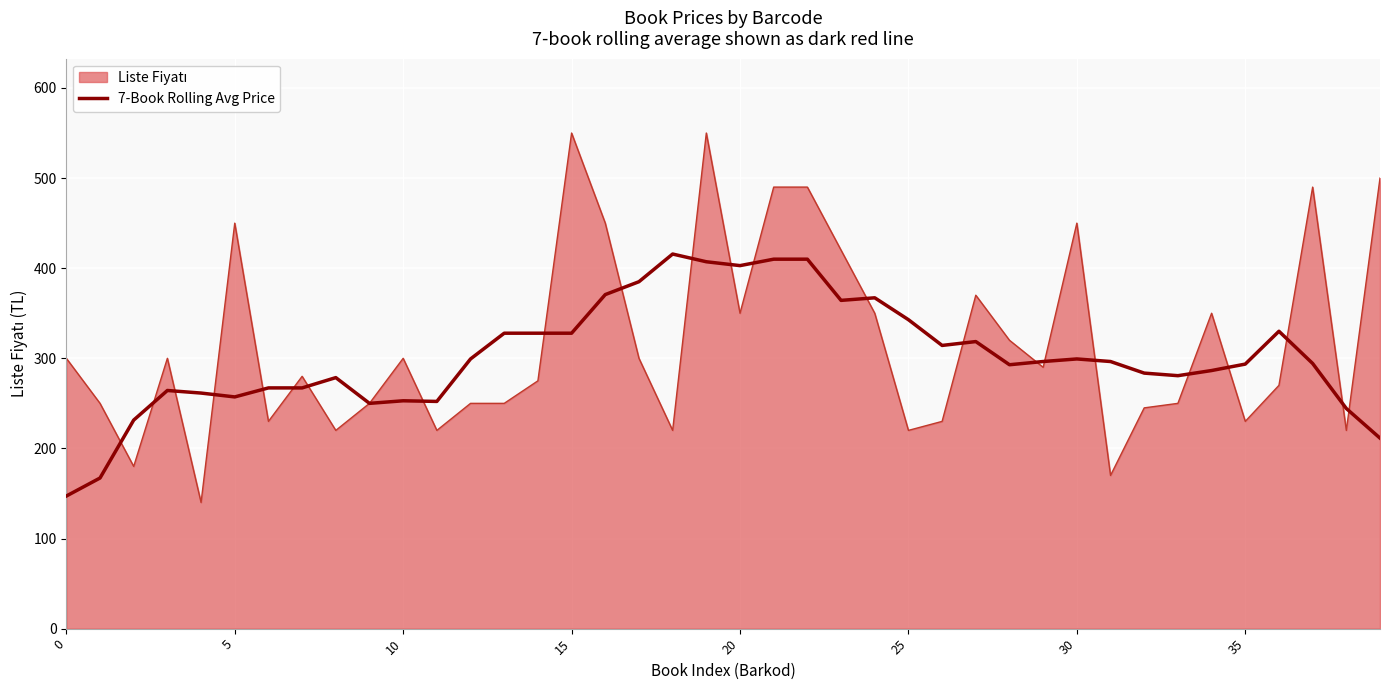

What is the smallest value displayed?

140.0